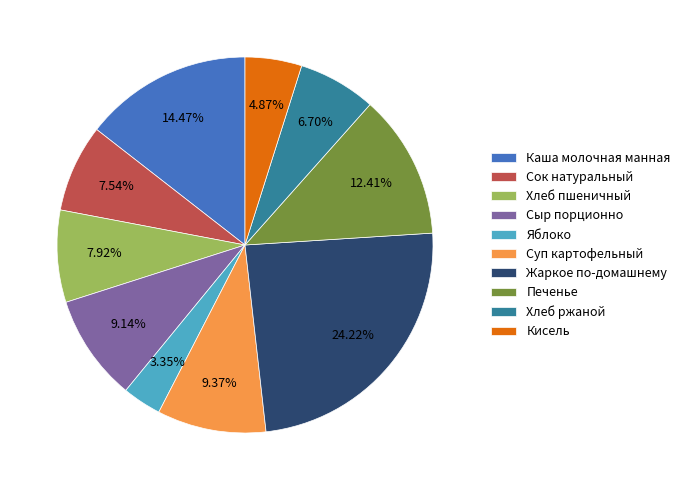

What percentage is the Сок натуральный slice, to the nearest percent?

8%